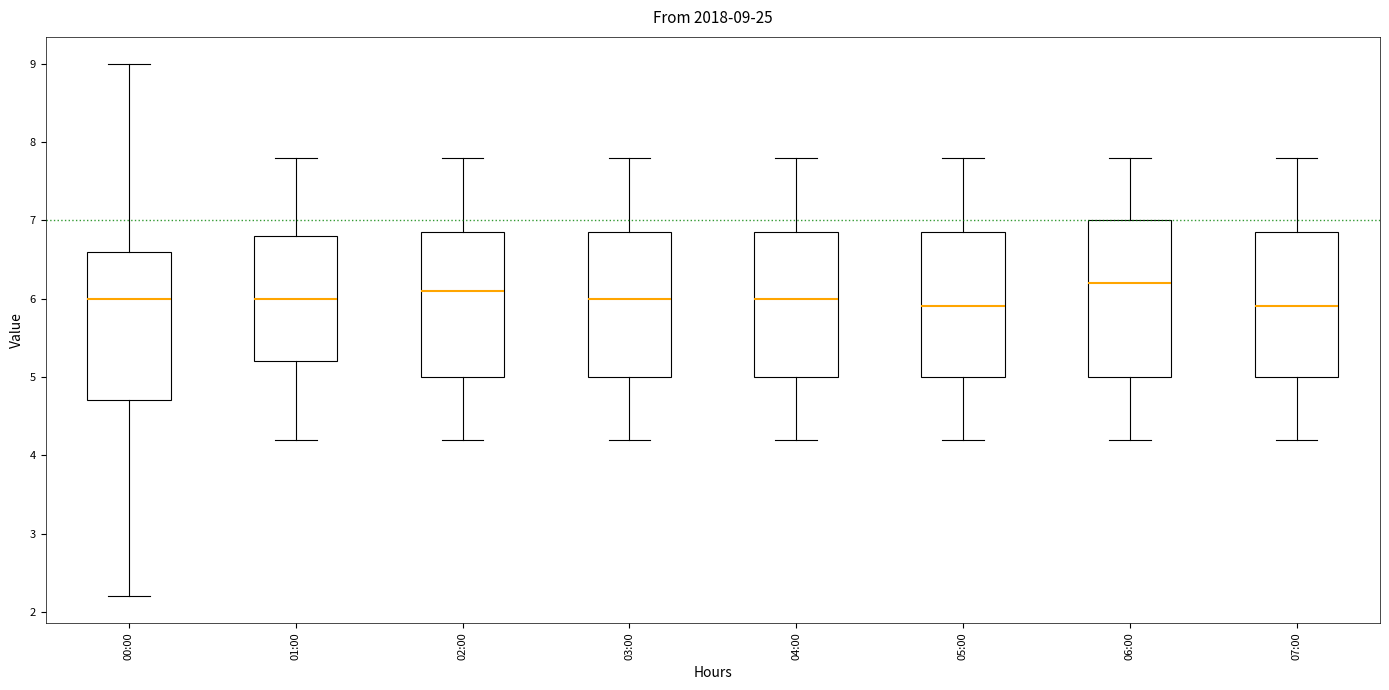

Which box's median line is the highest?

06:00